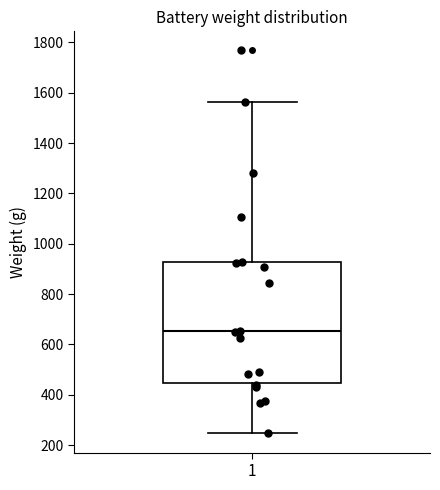

Transcribe this box plot: give where the median line is, the range the box spans, and where the two whiskers end, as read against the y-axis. The values are not printed on the chart, so give them approximately, as read against the axis.

median 660, box 440 to 920, whiskers 240 to 1560